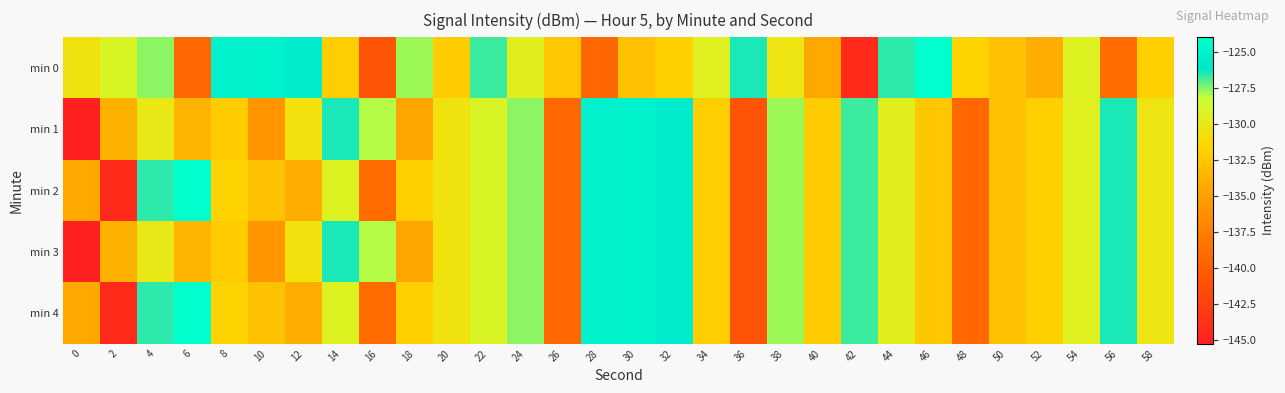

Which series has the largest total across all categories?

min 0